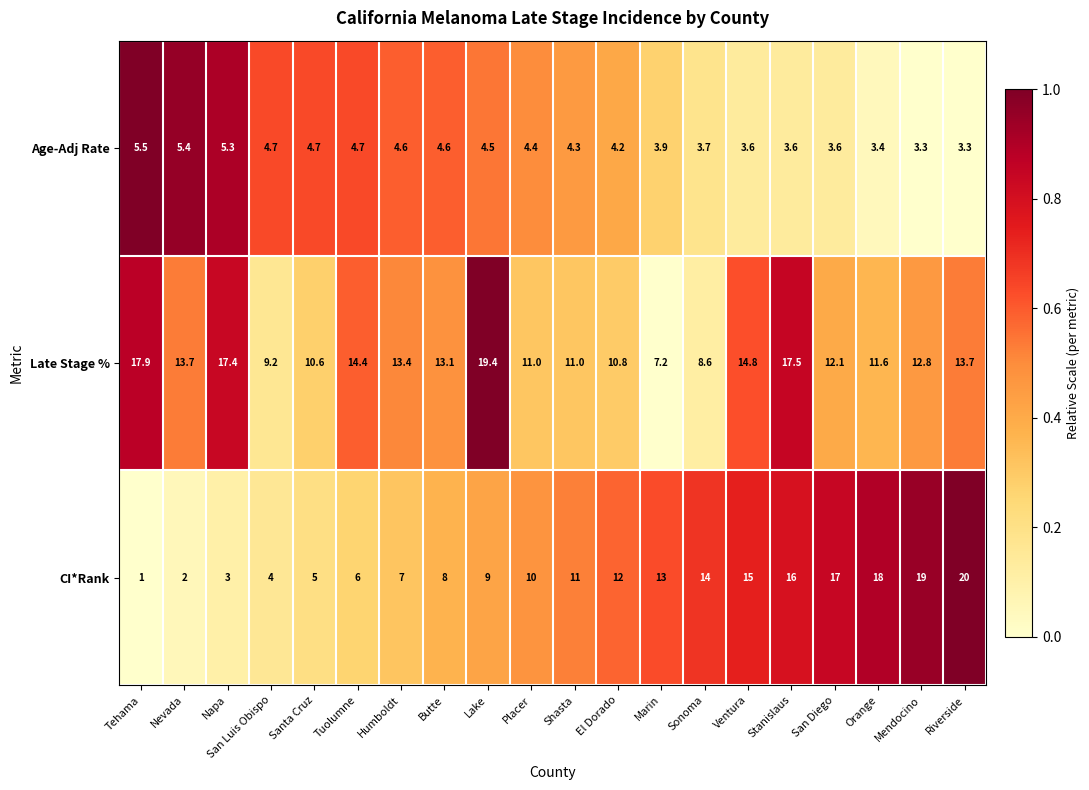

At which category is the sum across all series the highest?

Stanislaus